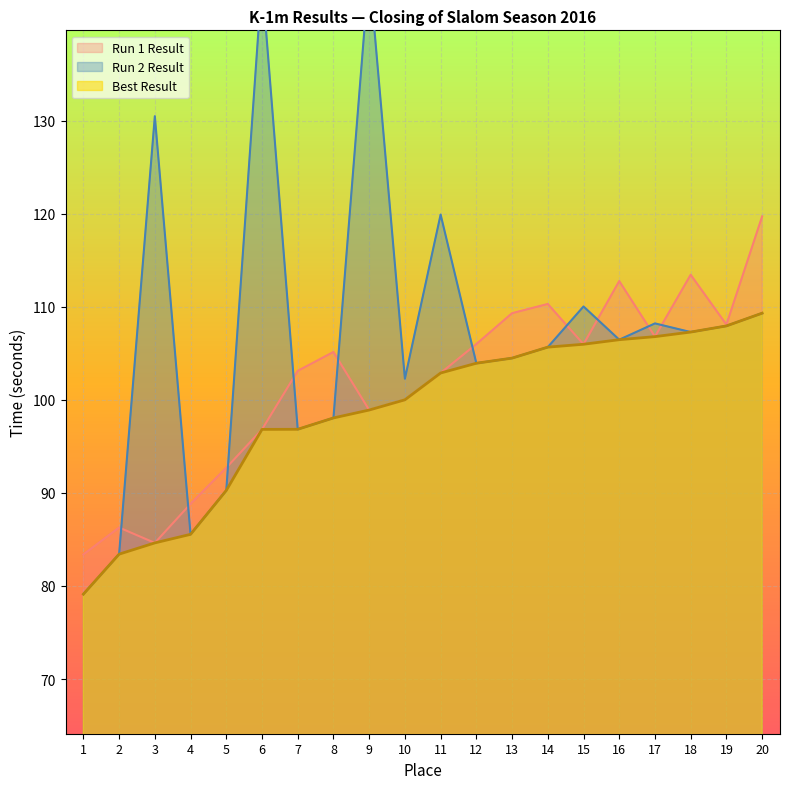

Read the Run 1 Result value at 17.

106.8